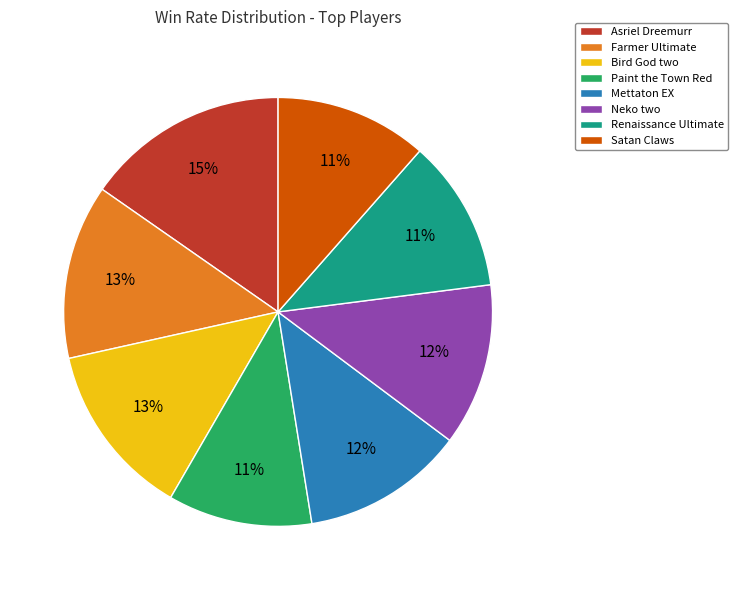

Is the sum of Mettaton EX and Farmer Ultimate greater than half?

No